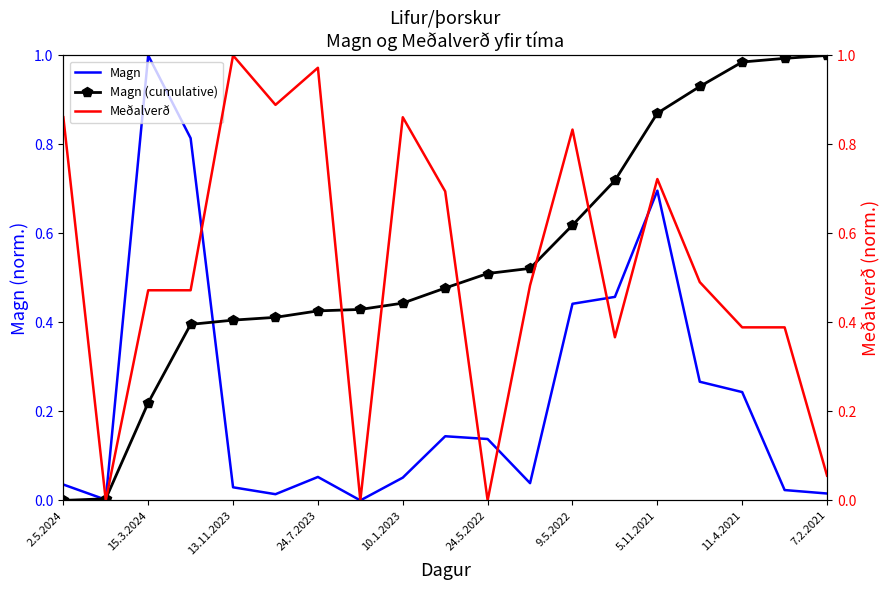

After their last crossing, which series has the higher values: Magn or Meðalverð?

Meðalverð